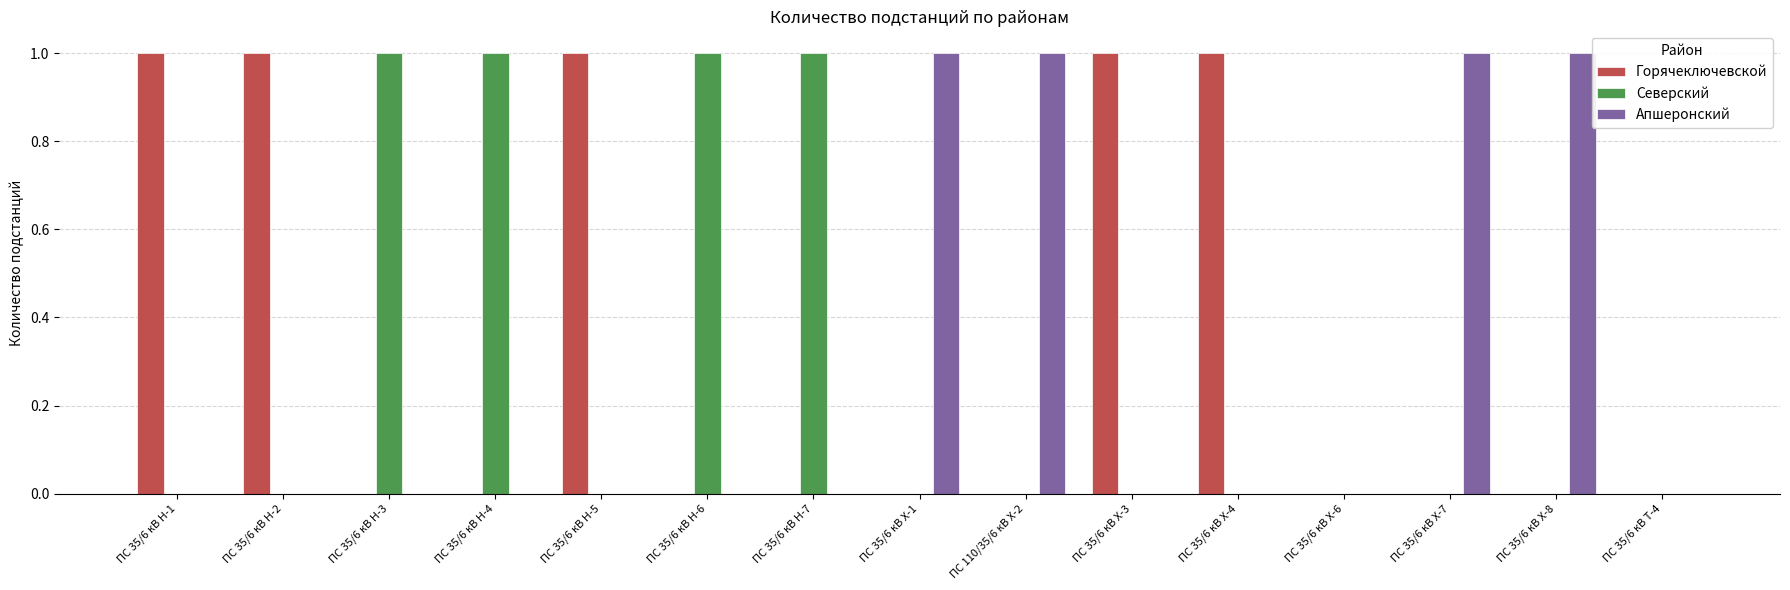

Is it true that Северский equals 1 at ПС 35/6 кВ Н-3?

True